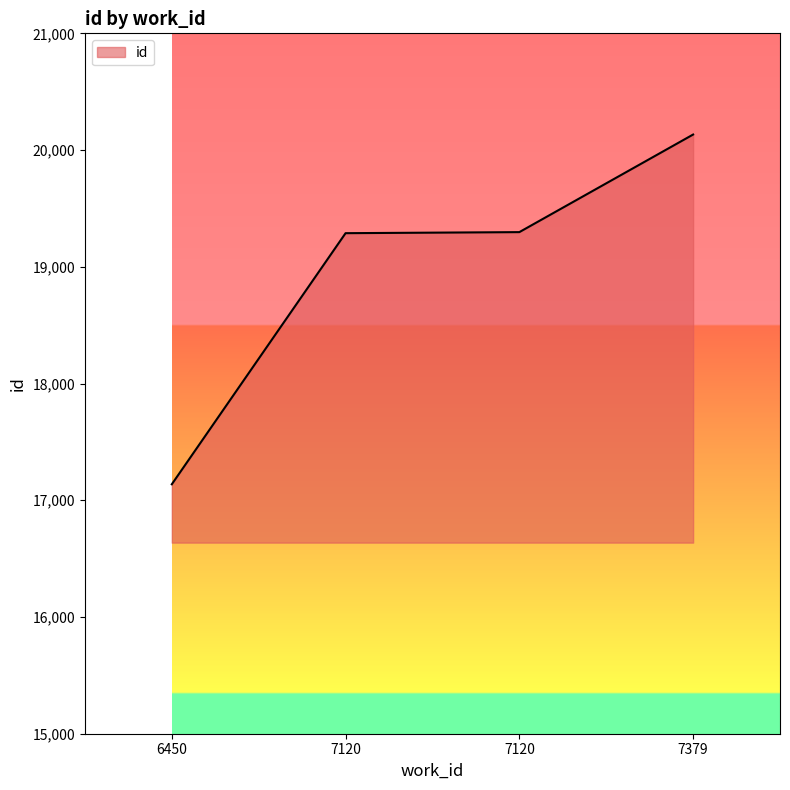

The value at 6450 is 29552. True or false?

False